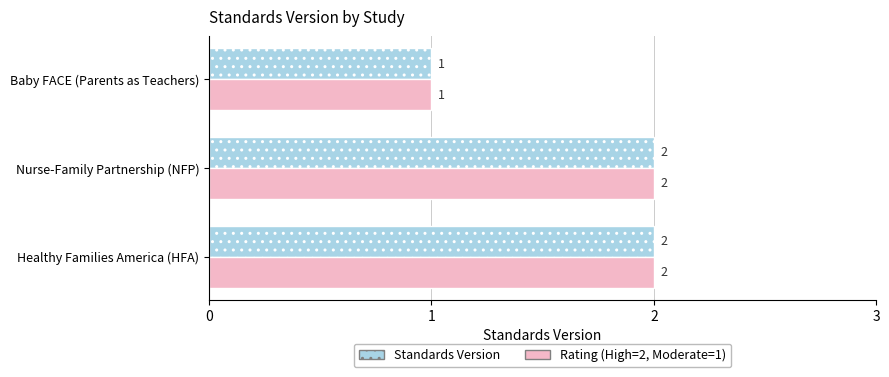

Is it true that Standards Version equals 2 at Healthy Families America (HFA)?

True